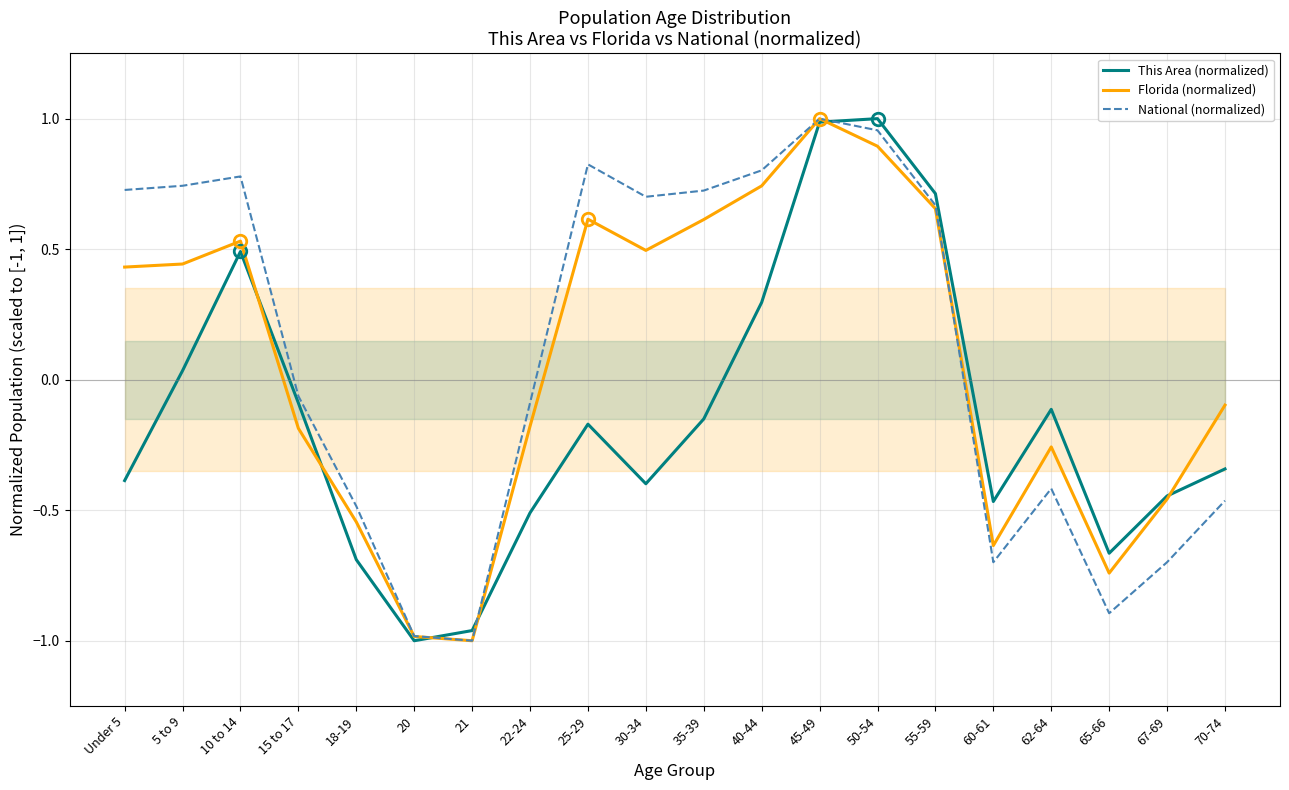

What is the value of the National (normalized) point at the 2nd from the left?

0.7